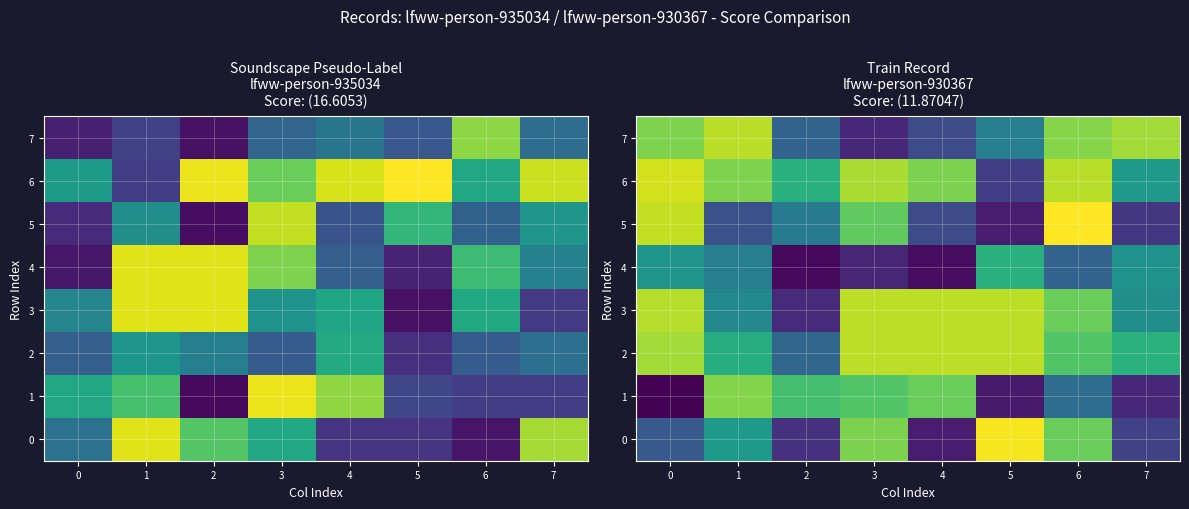

At 0, list the series in order from largest to smallest.

6, 5, 3, 2, 7, 4, 0, 1